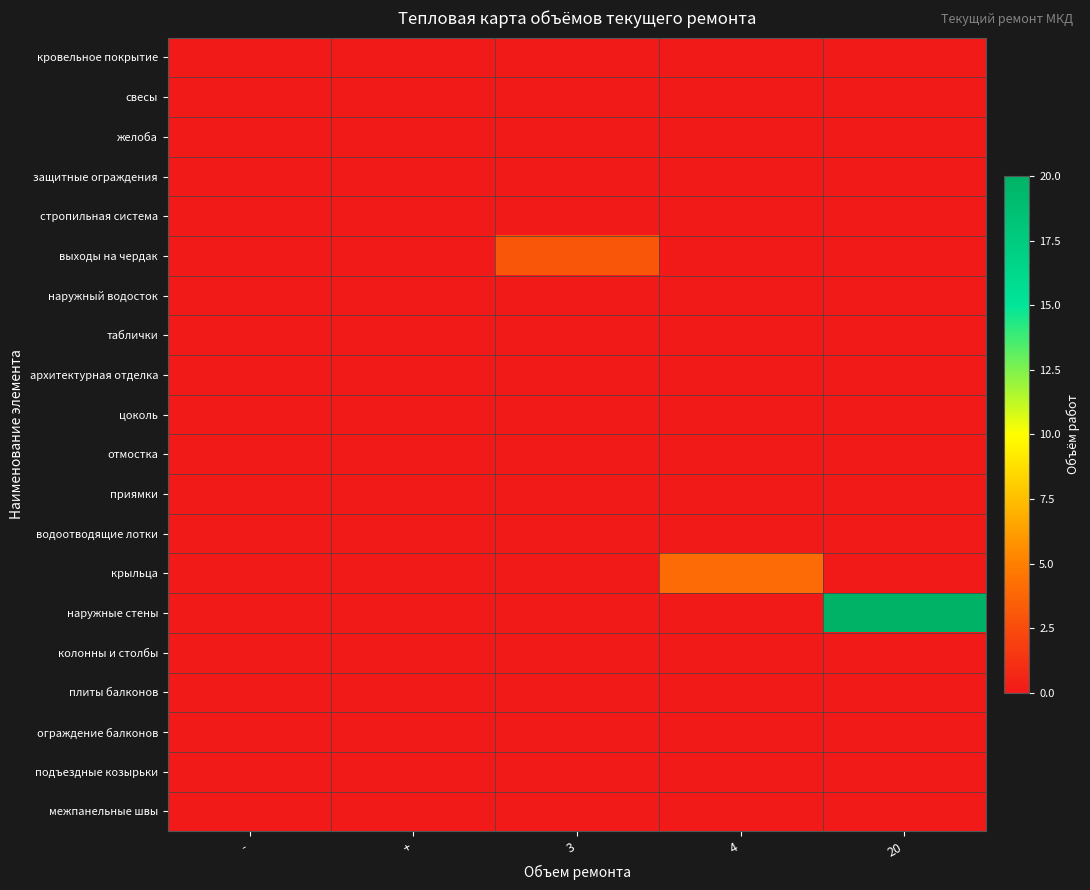

What is the total value across all series at 3?

3